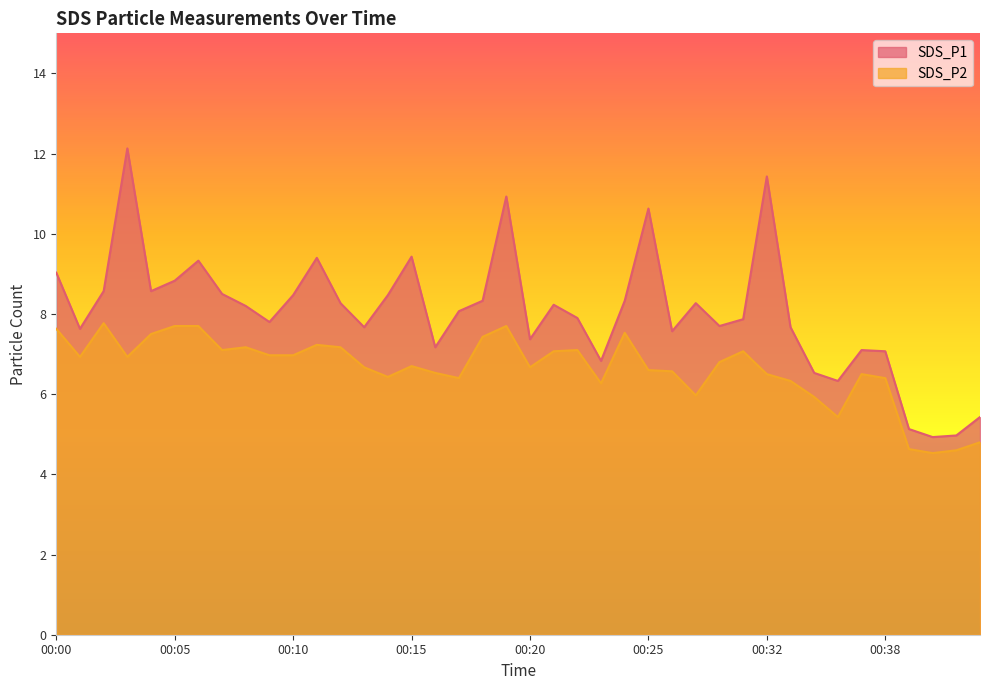

What is the sum of the SDS_P2 values at 00:01 and 00:36?

12.4